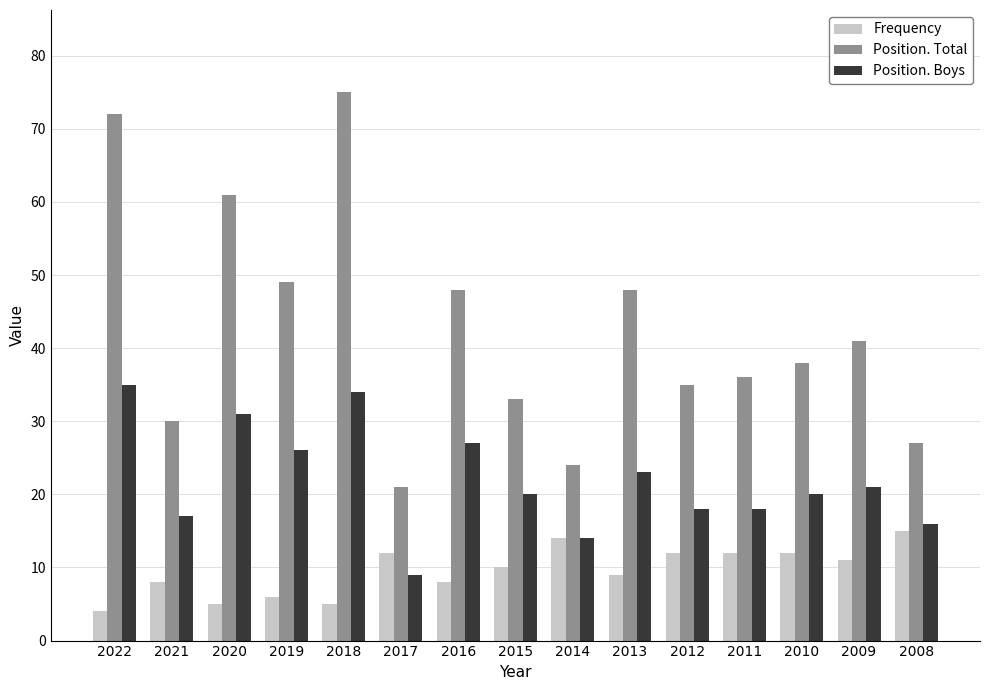

At which label does Frequency reach its minimum?

2022